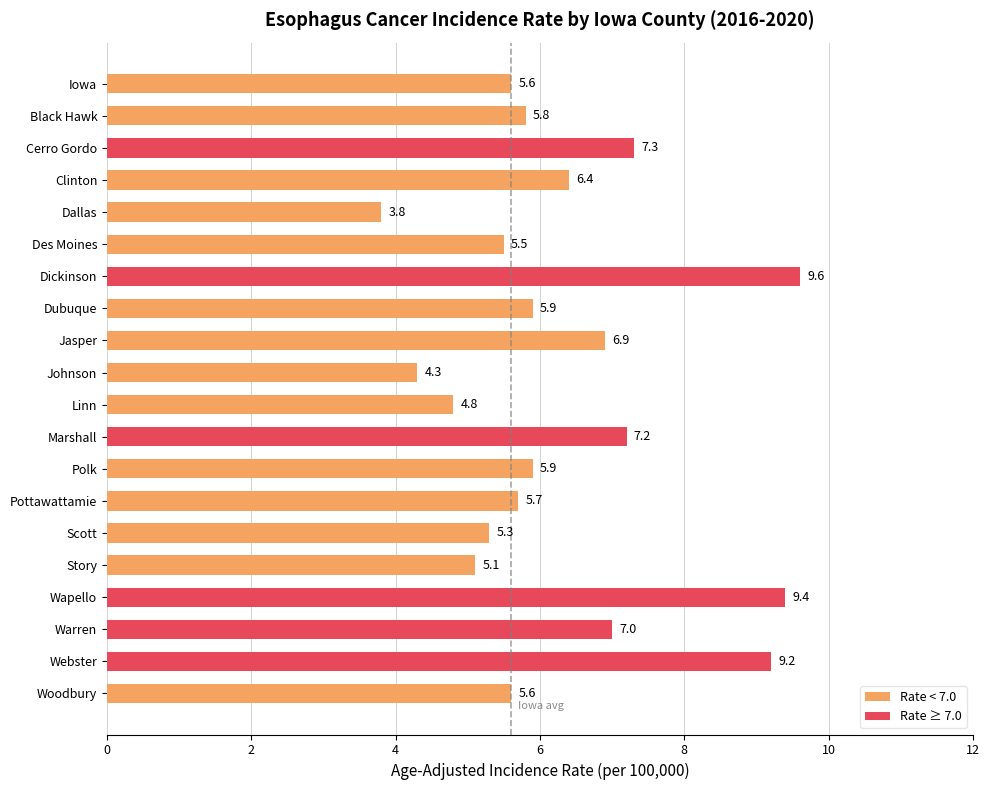

Reading top to bottom, what are all the values shown in this chart?

5.6	5.8	7.3	6.4	3.8	5.5	9.6	5.9	6.9	4.3	4.8	7.2	5.9	5.7	5.3	5.1	9.4	7.0	9.2	5.6